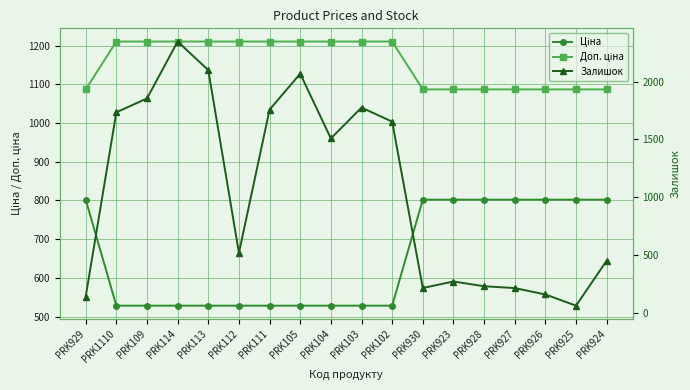

How many lines are shown in the chart?

3